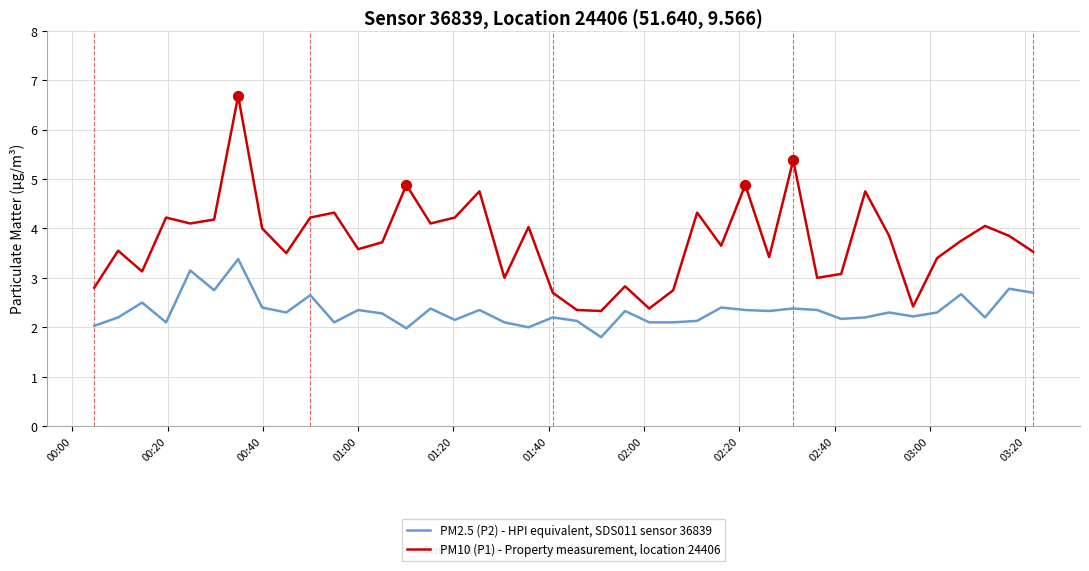

Which series has the largest total across all categories?

PM10 (P1) - Property measurement, location 24406